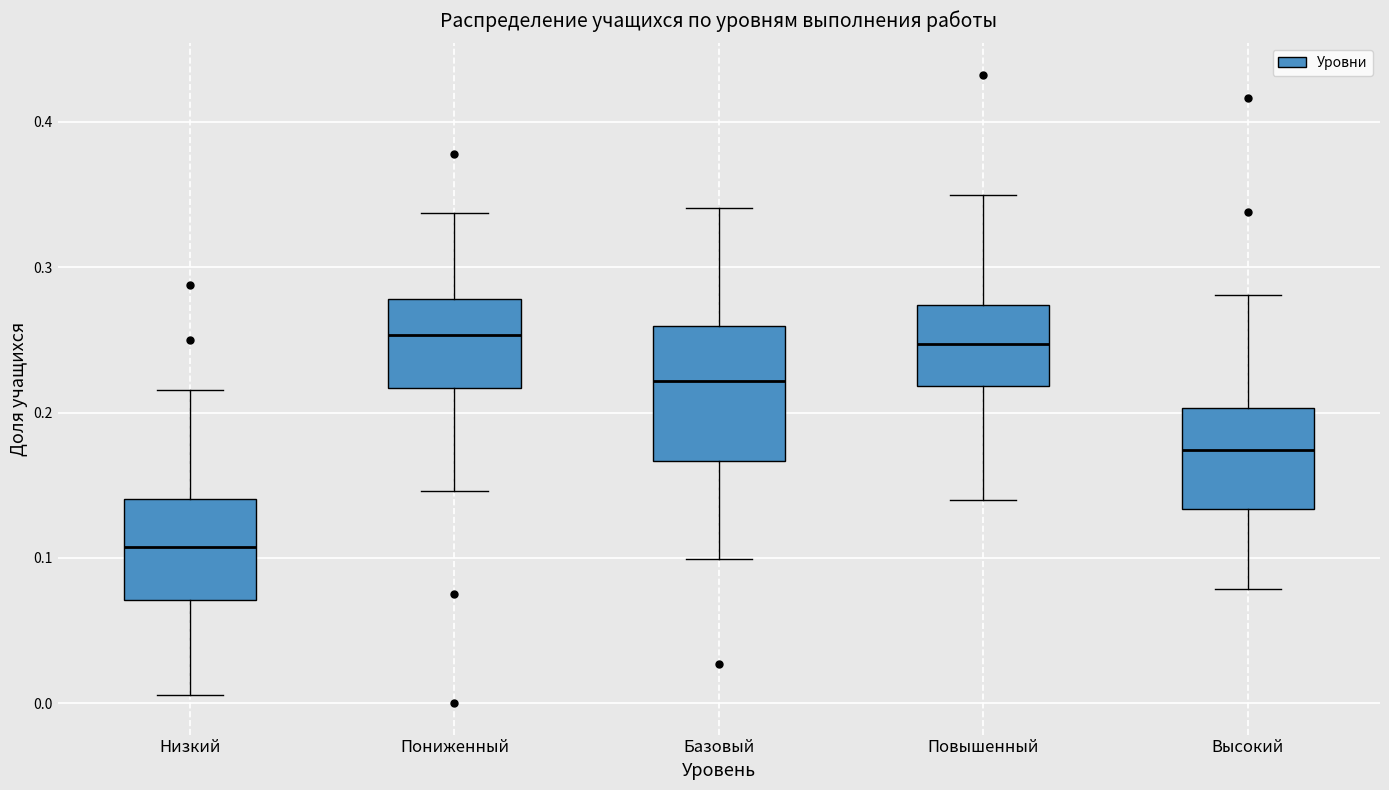

Which box is the tallest, from its lower edge to its upper edge?

Базовый